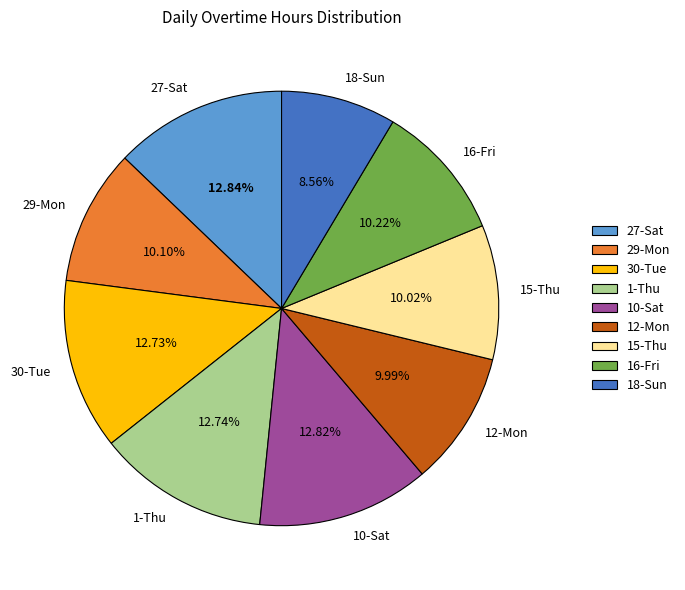

How many slices are in this pie chart?

9